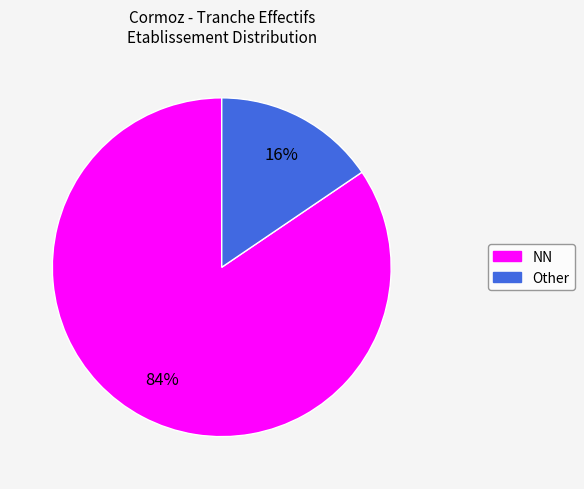

Is there a majority slice in this chart?

Yes